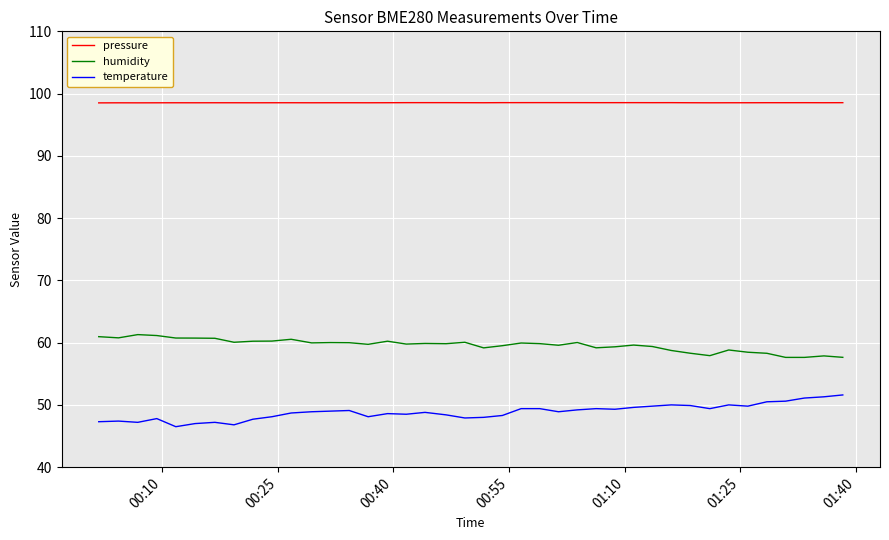

Which series has the largest total across all categories?

pressure